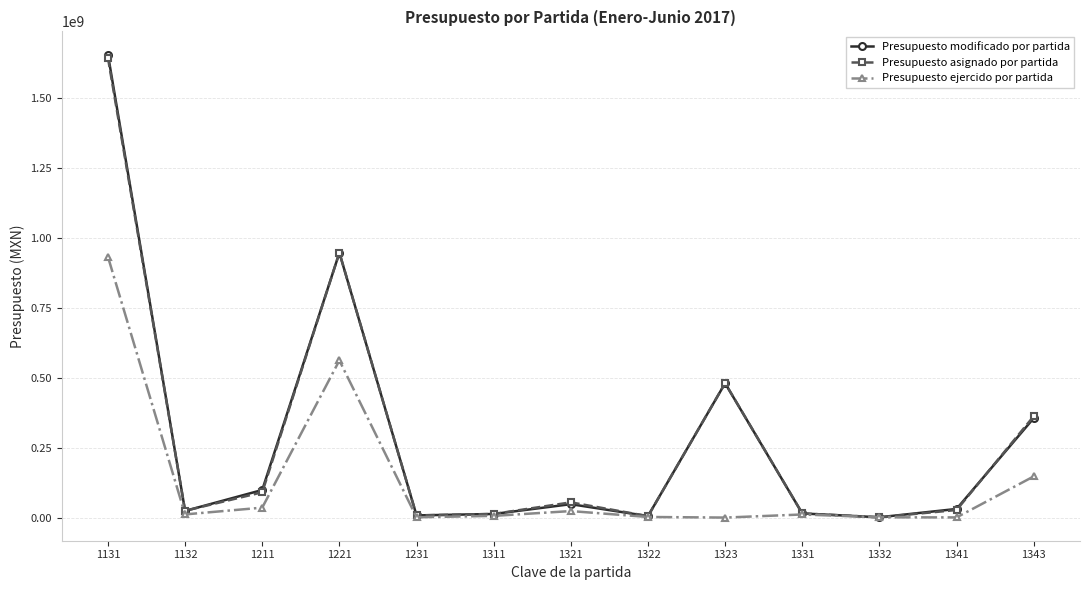

What is the value of the Presupuesto asignado por partida point at the 13th from the left?

362499467.0